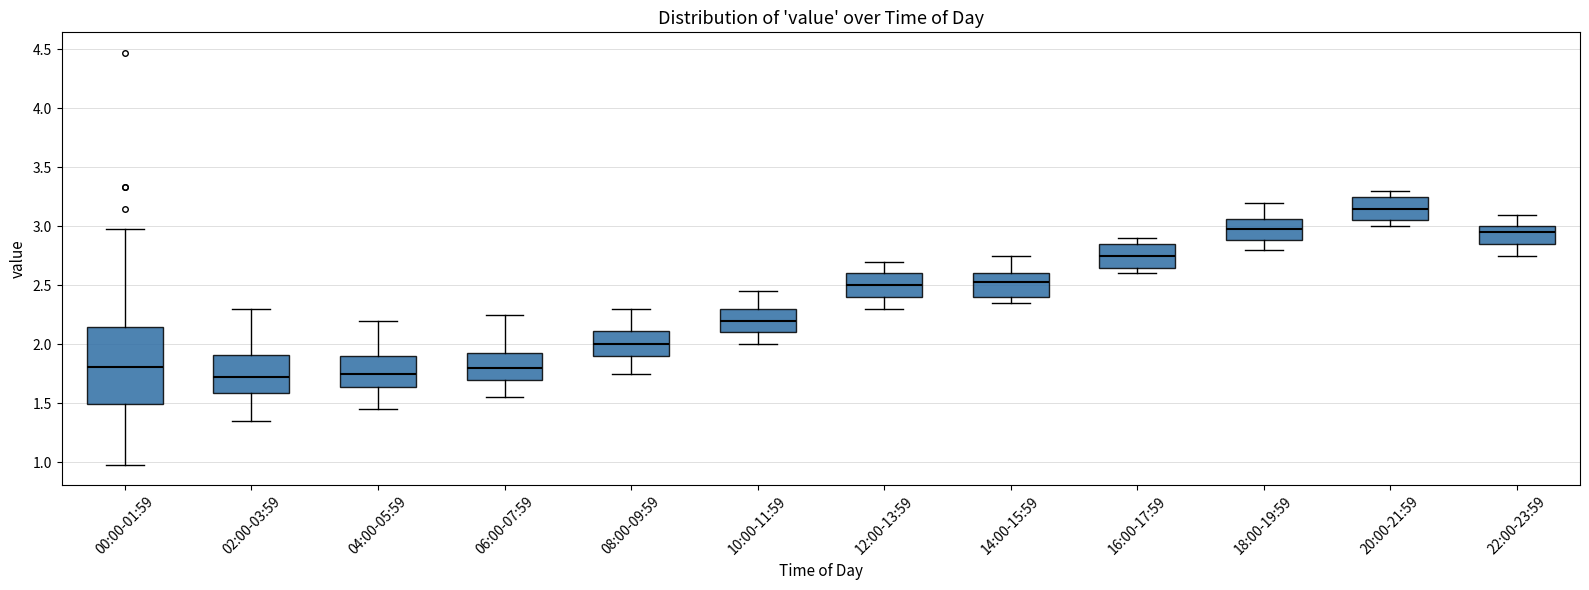

Comparing the boxes themselves (not the whiskers), which one is the tallest?

00:00-01:59